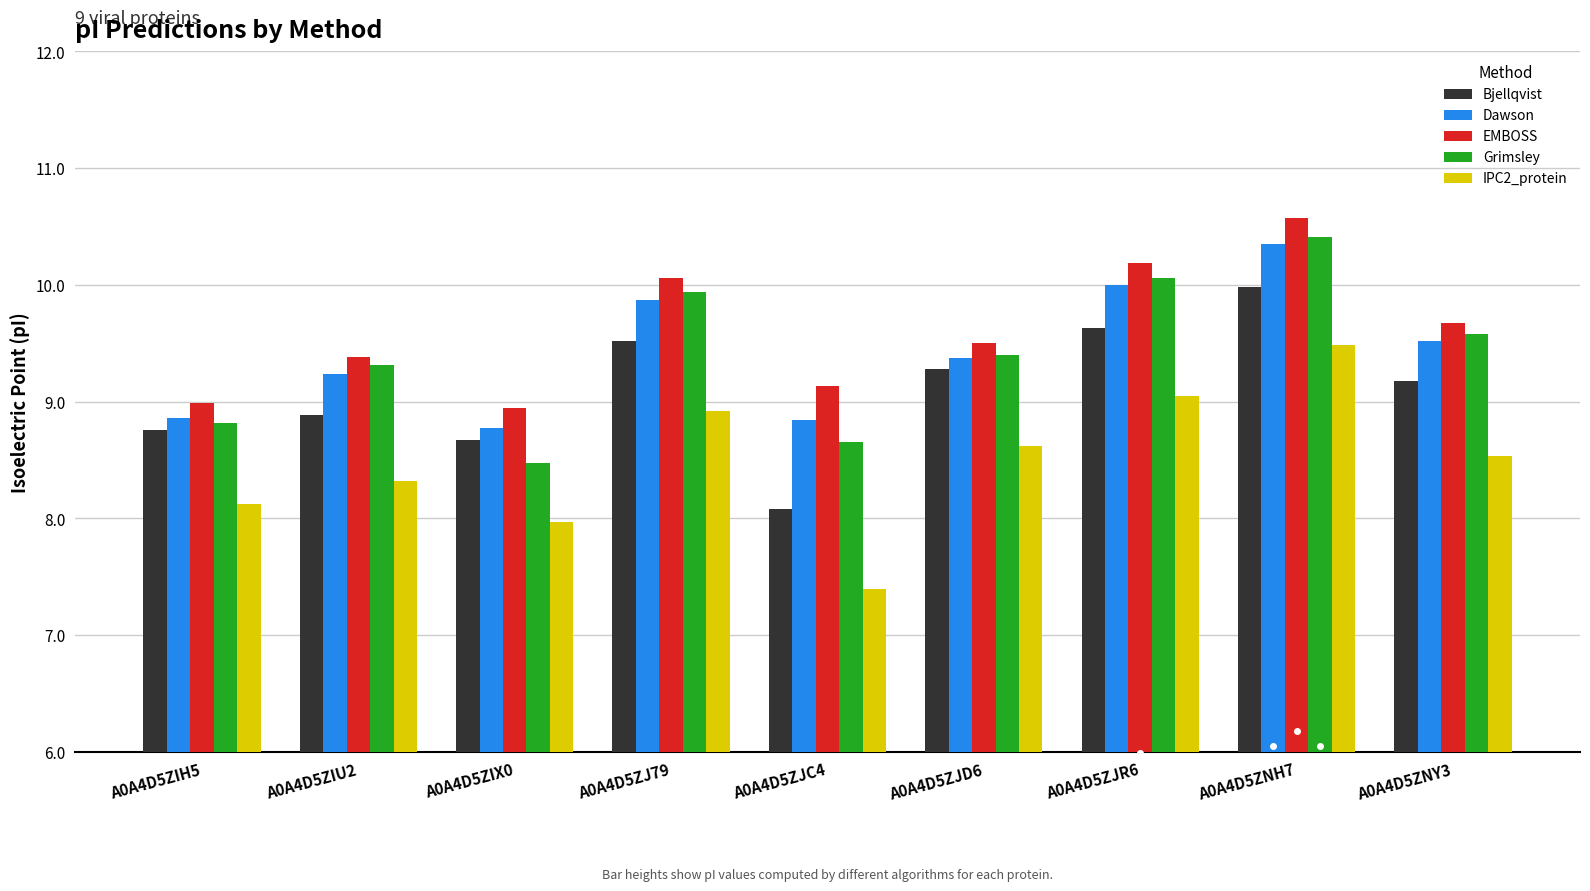

Which series changed the most between A0A4D5ZIH5 and A0A4D5ZIX0?

Grimsley